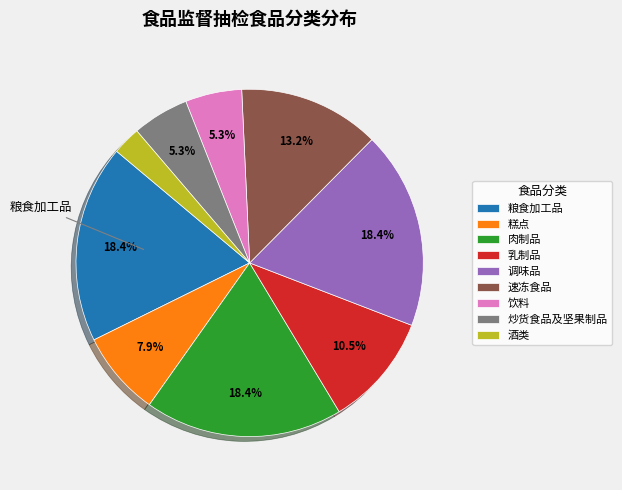

To the nearest percent, what is the average slice percentage?

11%